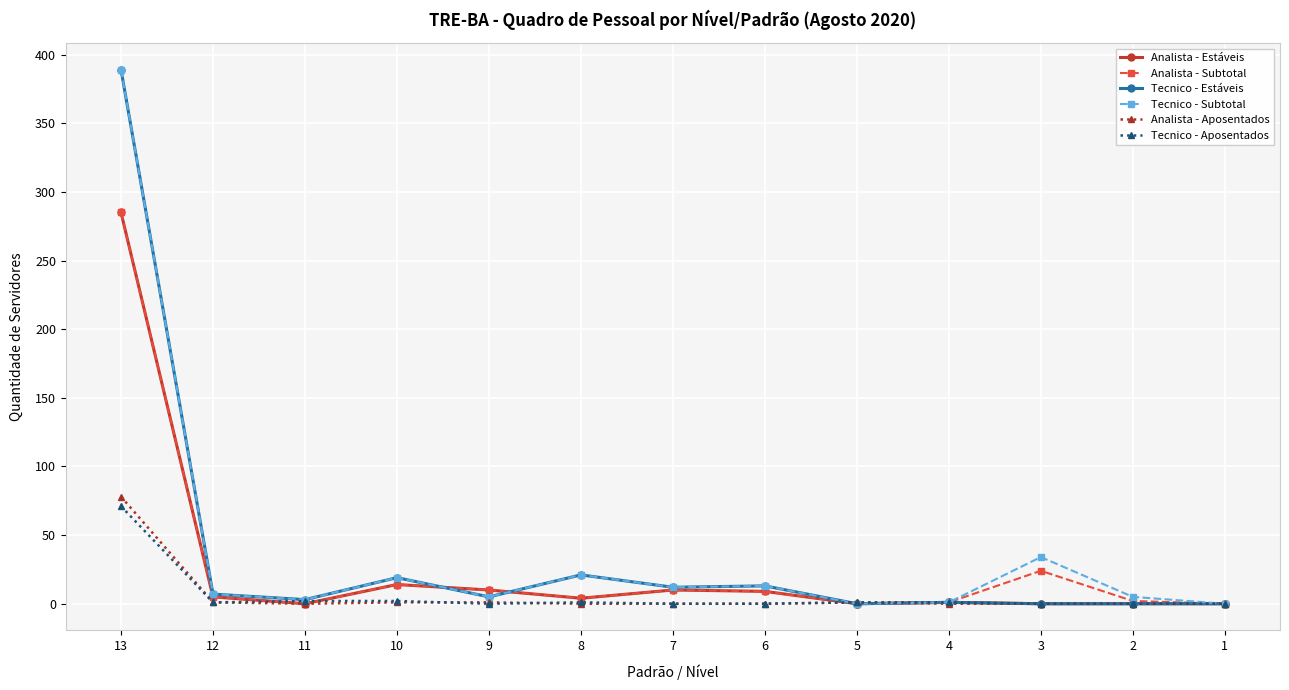

What is the difference between the maximum and minimum values in the Tecnico - Estáveis series?

389